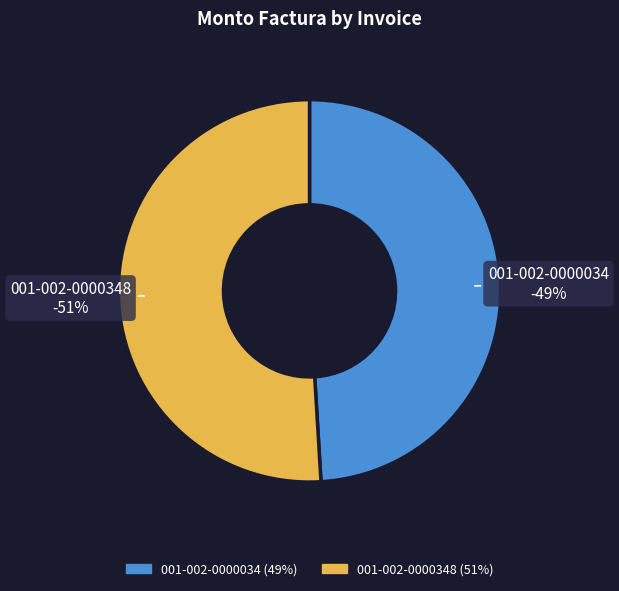

How many slices are in this pie chart?

2